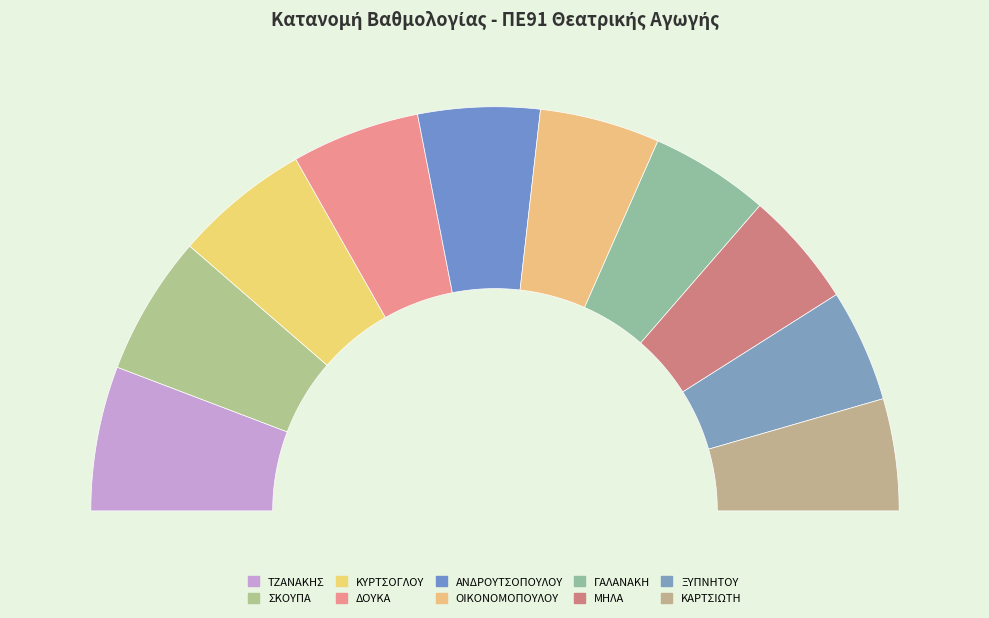

How many segments does this pie chart have?

10